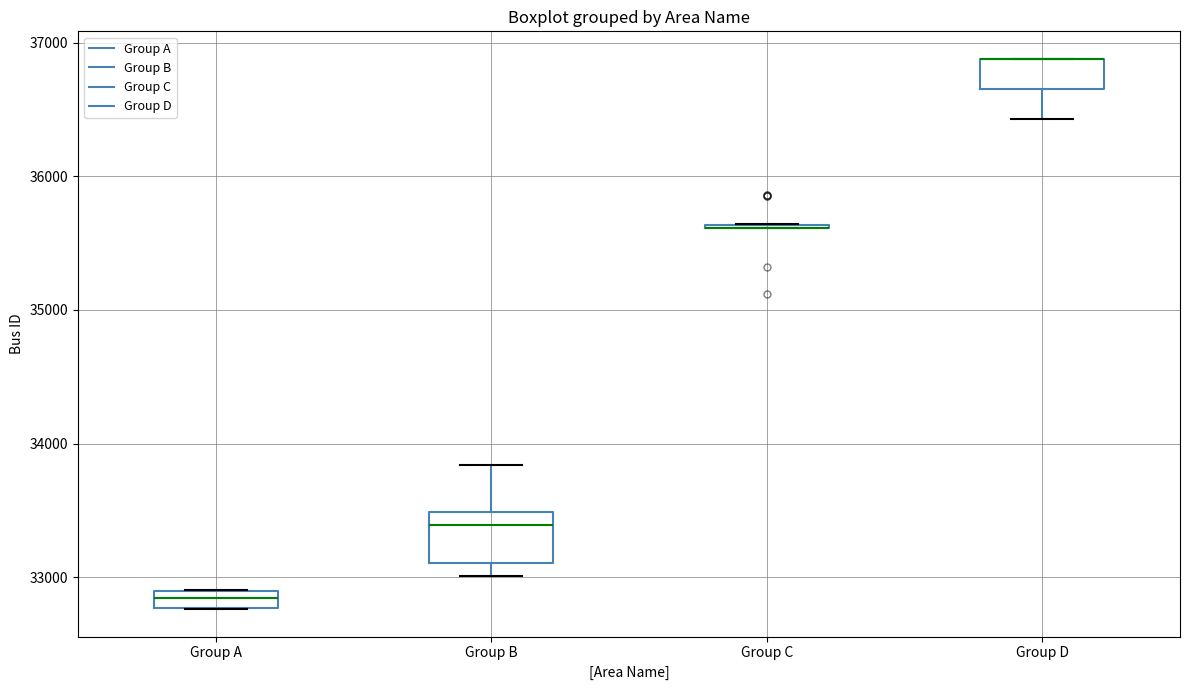

Which box is the tallest, from its lower edge to its upper edge?

Group B